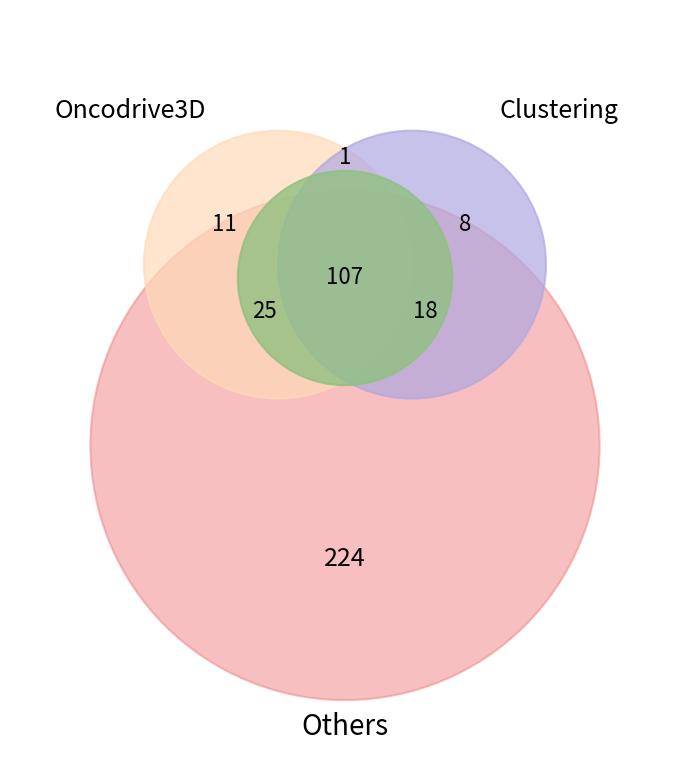

How many slices are in this pie chart?

7